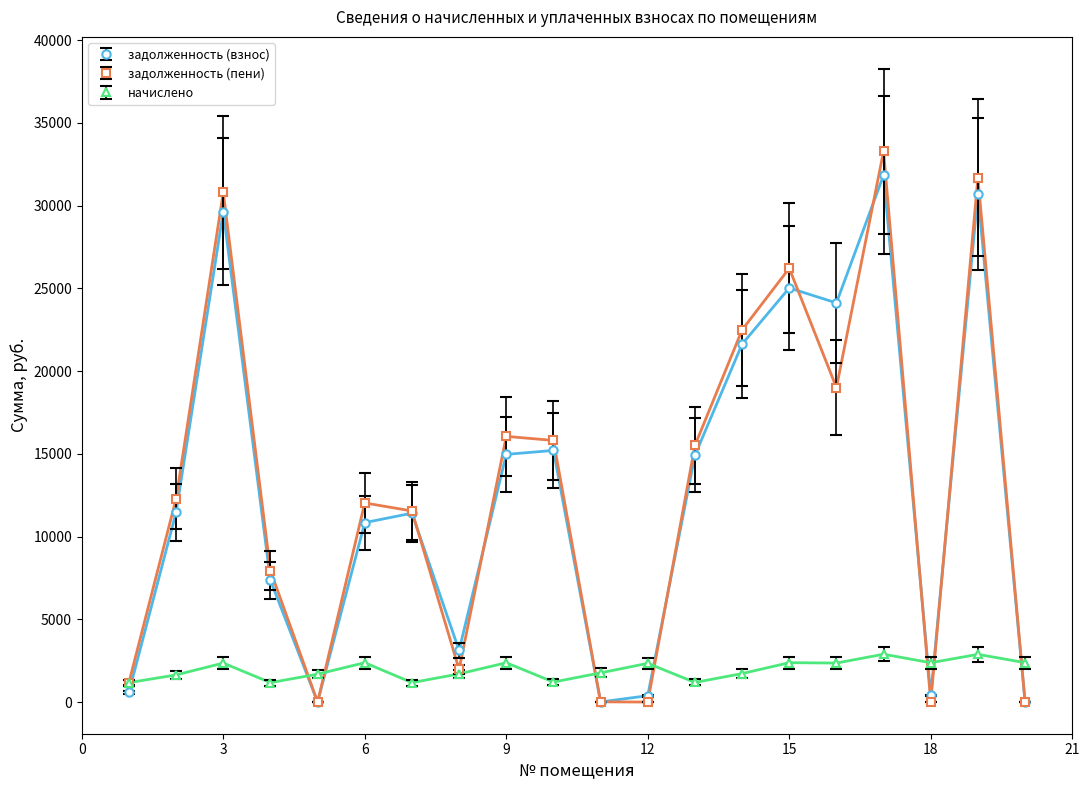

What is the value of the начислено point at the 7th from the left?

1173.9